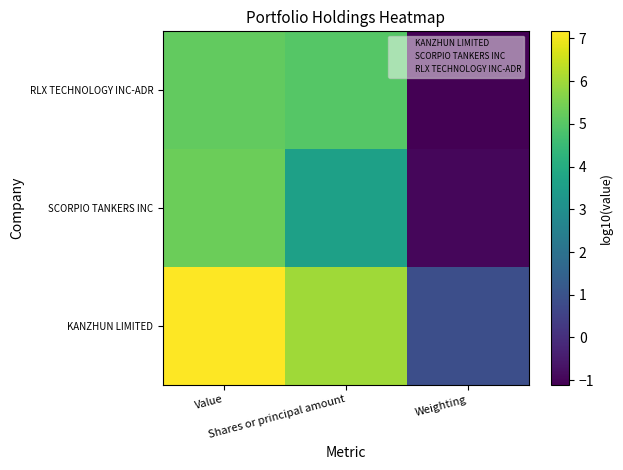

At Weighting, list the series in order from largest to smallest.

KANZHUN LIMITED, SCORPIO TANKERS INC, RLX TECHNOLOGY INC-ADR